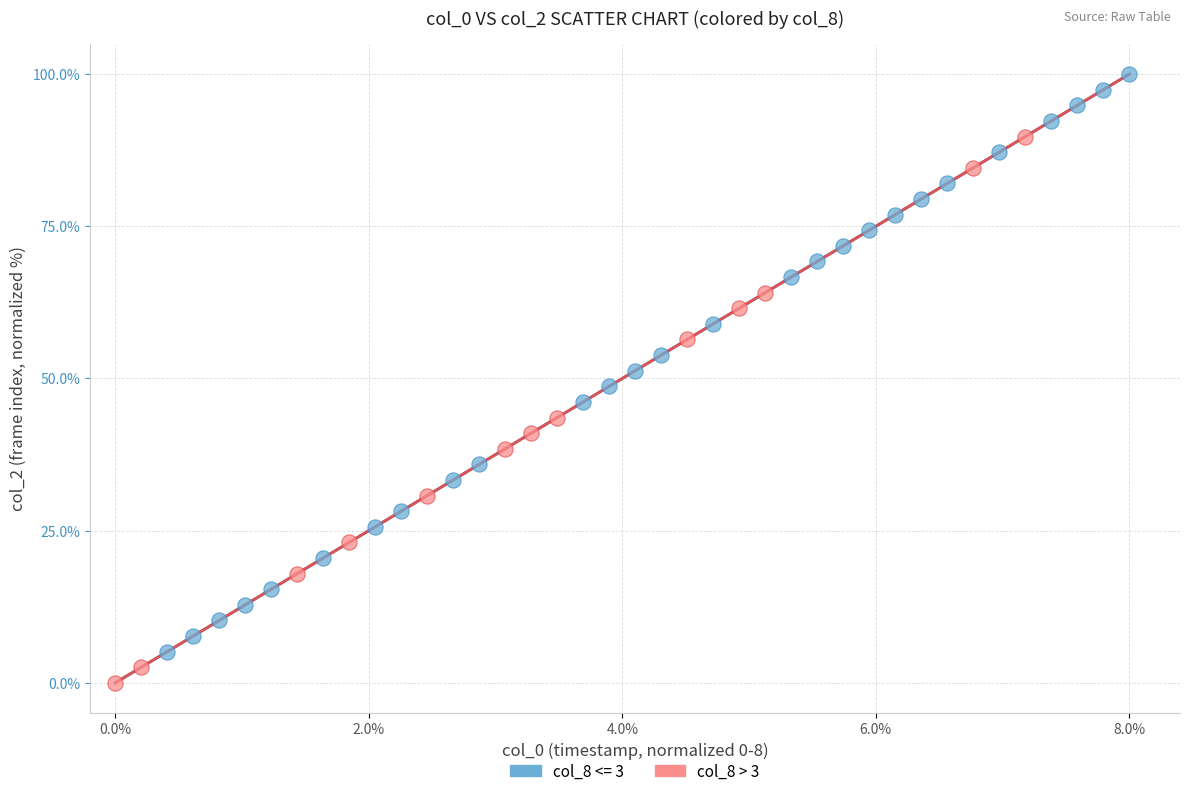

Which series contains the highest Y value?

col_8 <= 3